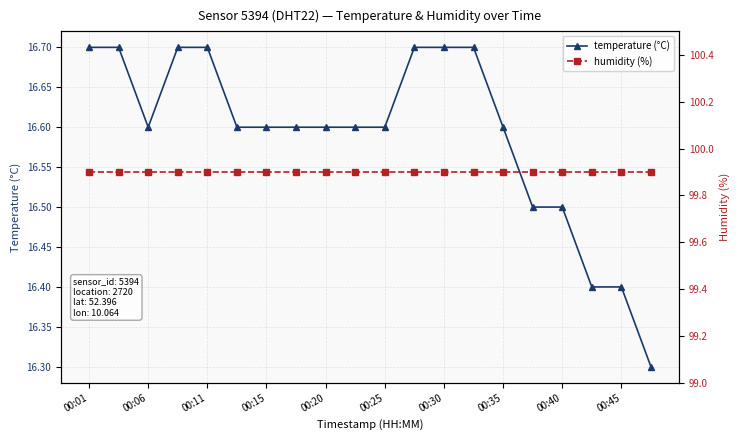

What position from the left is 00:01?

1